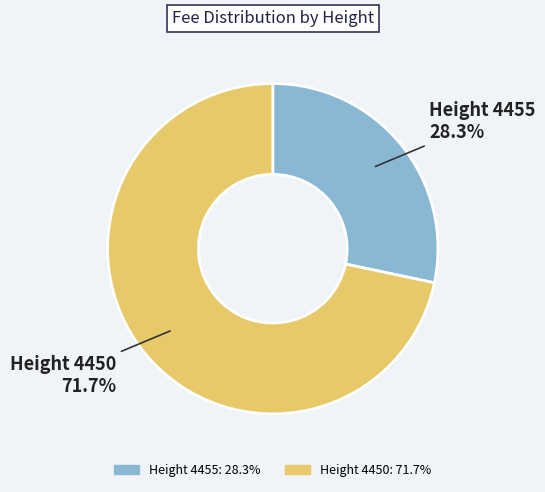

What is the total percentage of Height 4455 and Height 4450?

100.0%